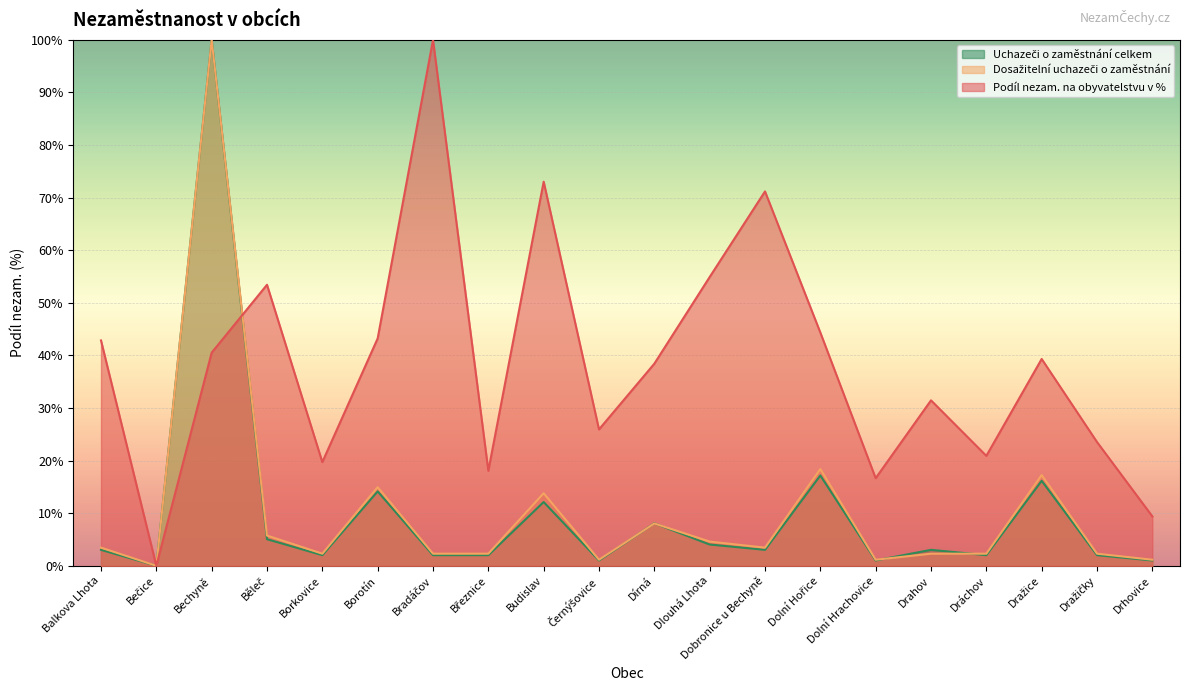

List the series in order of their peak value, lowest first.

Podíl nezam. na obyvatelstvu v %, Dosažitelní uchazeči o zaměstnání, Uchazeči o zaměstnání celkem